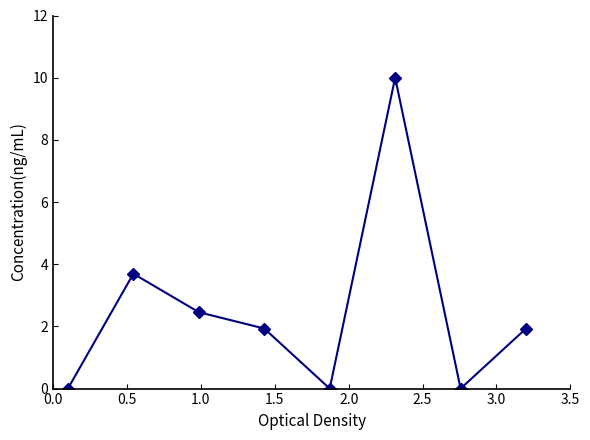

How many interior local valleys (lower than both neighbors) does the data have?

2